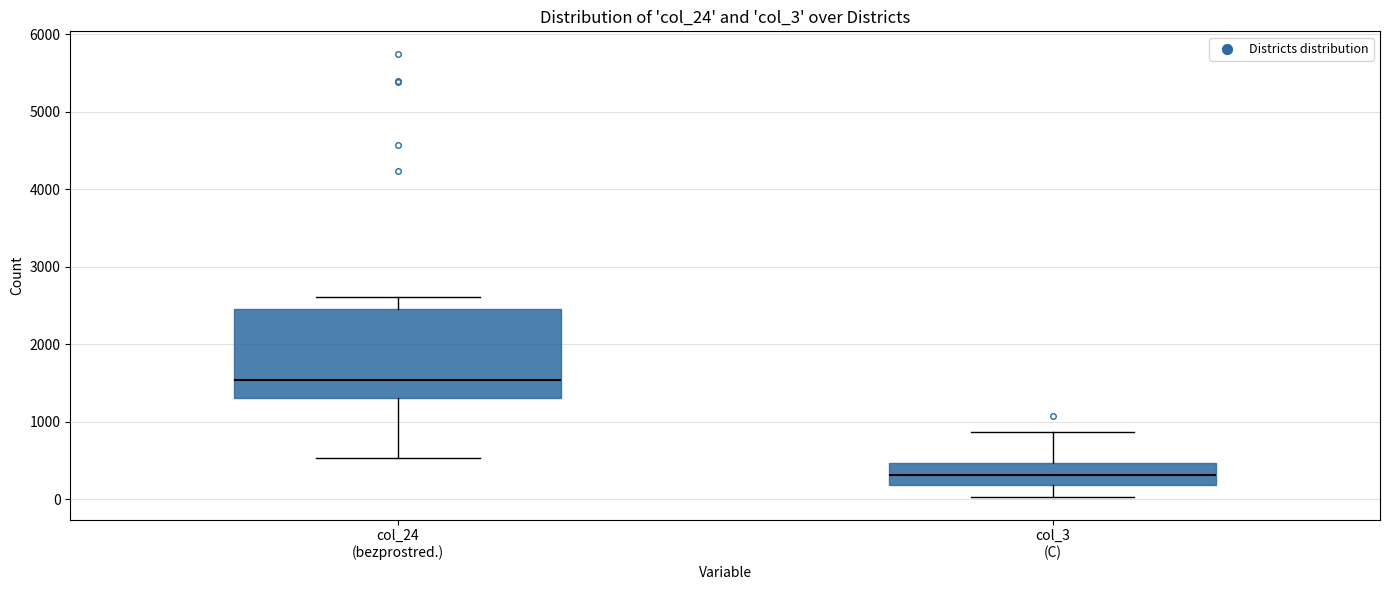

Which box has the lowest median line?

col_3 (C)